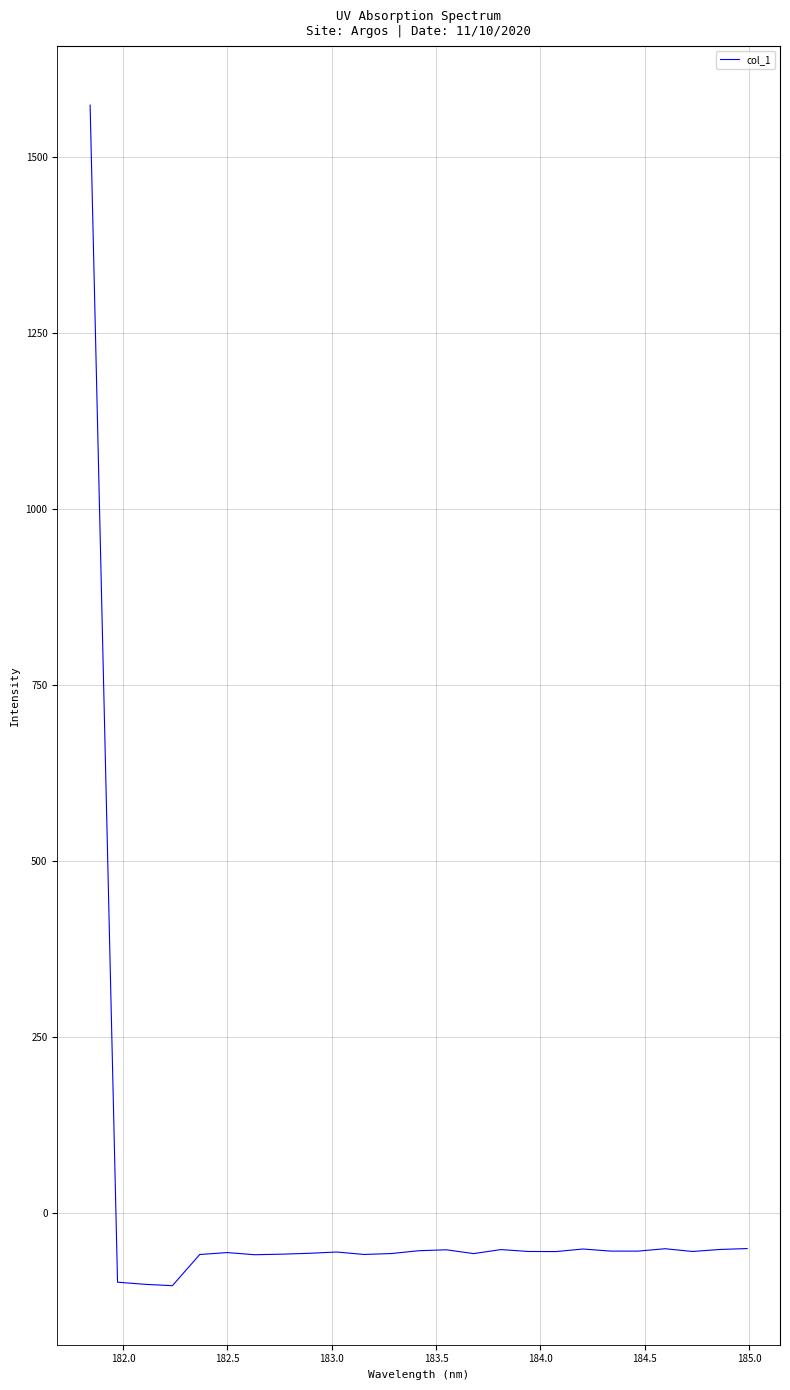

What is the maximum value shown in the chart?

1574.0